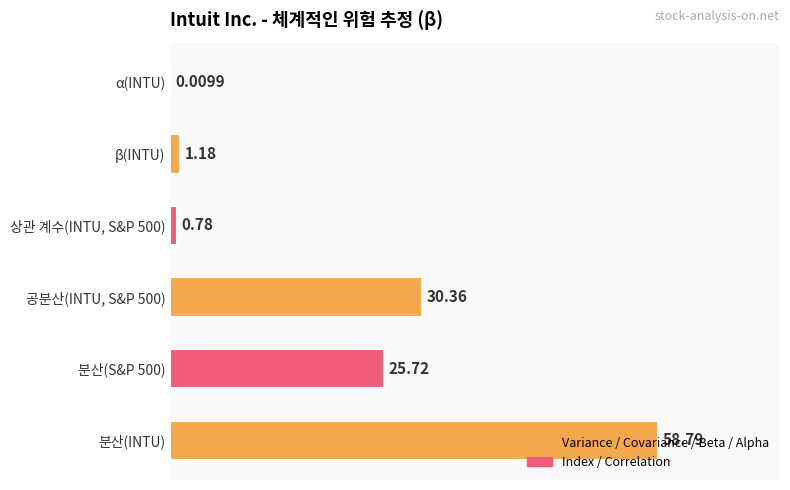

What is the greatest value displayed?

58.8